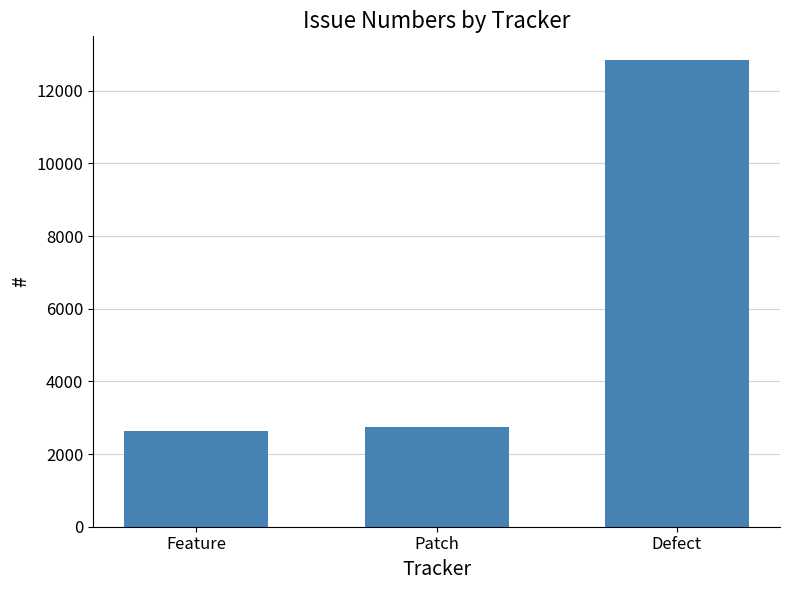

What is the greatest value displayed?

12856